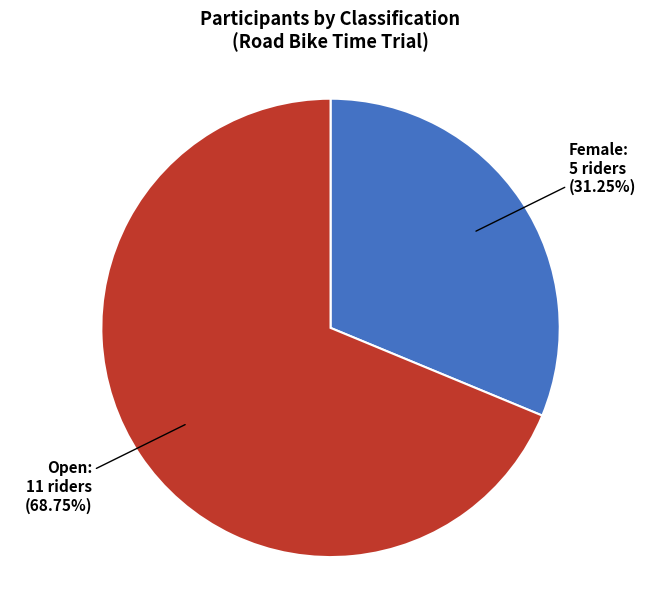

Does any single category account for the majority?

Yes